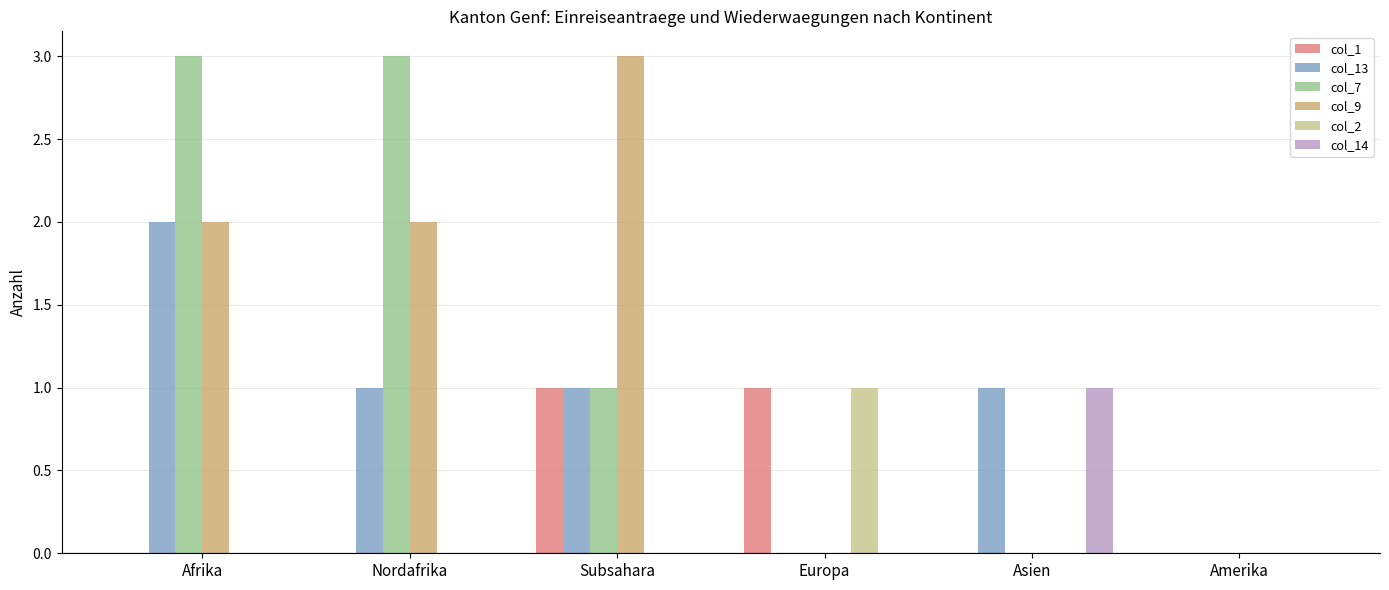

Which category has the highest value in the col_2 series?

Europa